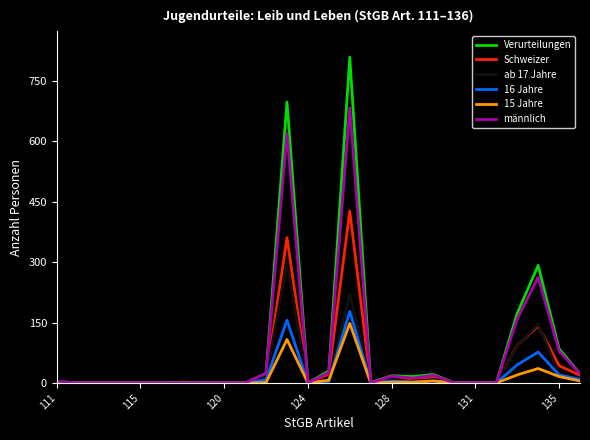

At how many categories does at least one series exceed 437?

2